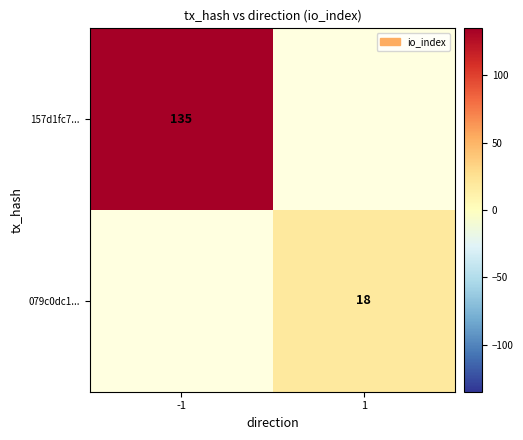

The value of 079c0dc1... at 1 is 18. True or false?

True